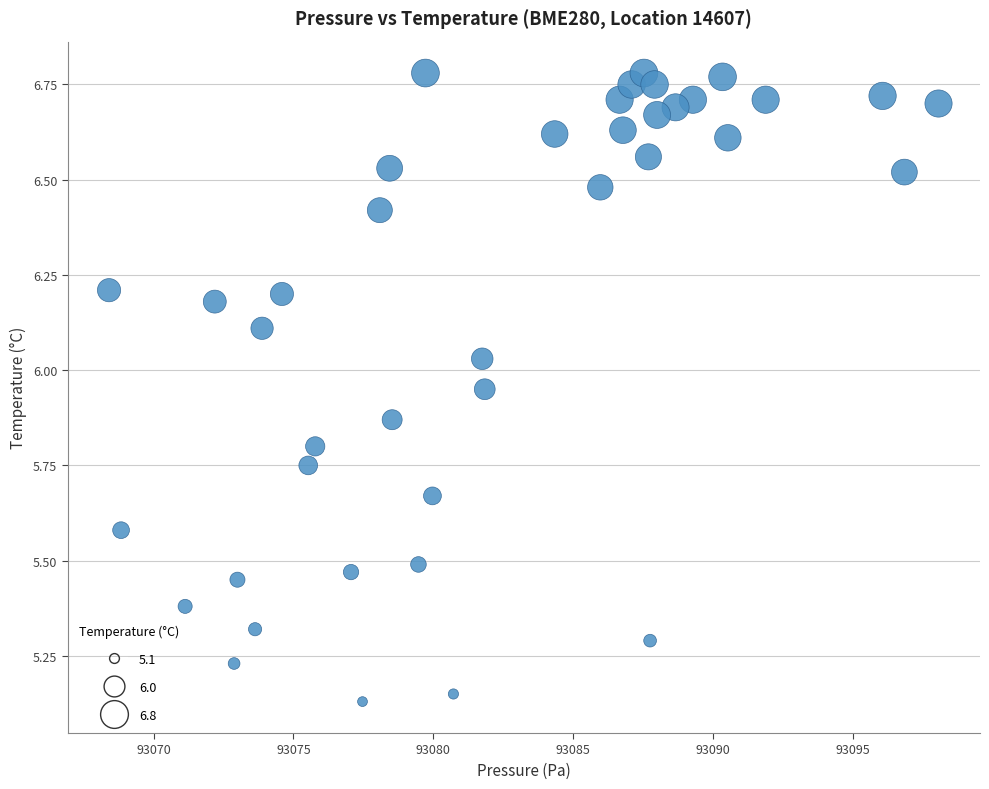

What is the range of X values (max minus min)?

29.6